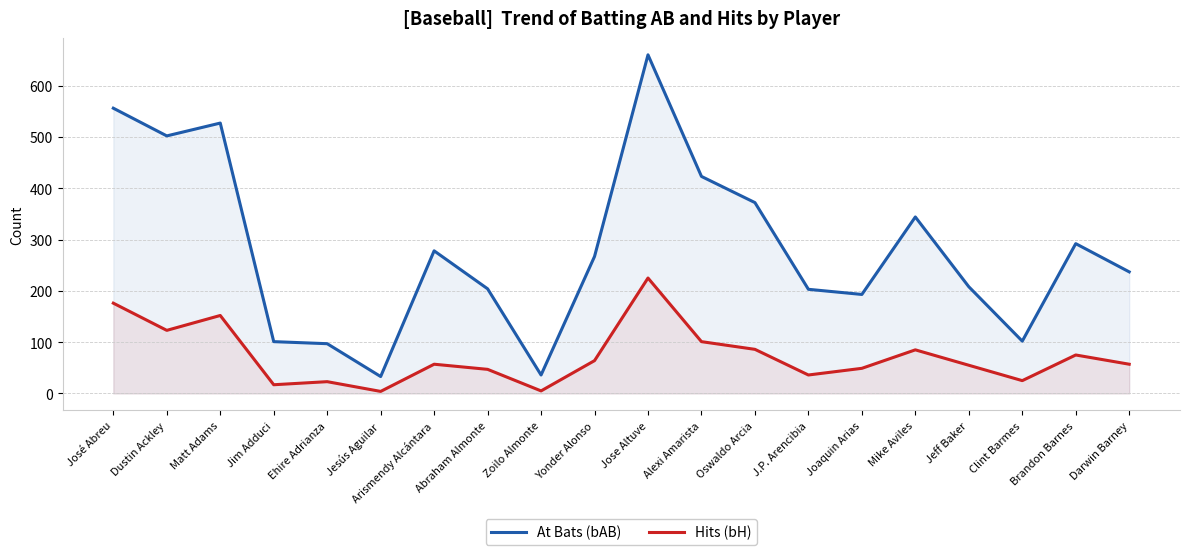

Is it true that Hits (bH) equals 9 at Clint Barmes?

False